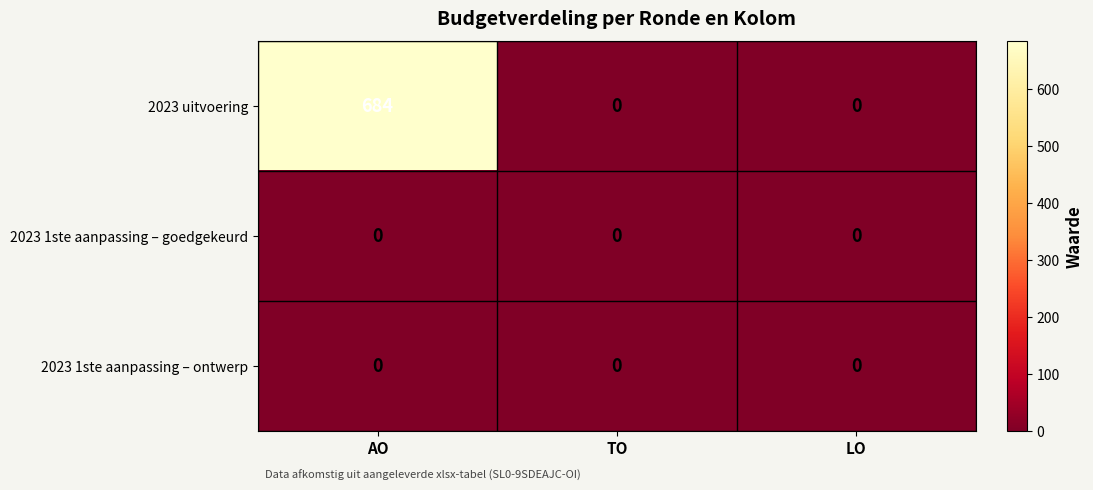

Reading right to left, what are all the values shown in this chart?

2023 uitvoering: 0	0	684
2023 1ste aanpassing – goedgekeurd: 0	0	0
2023 1ste aanpassing – ontwerp: 0	0	0